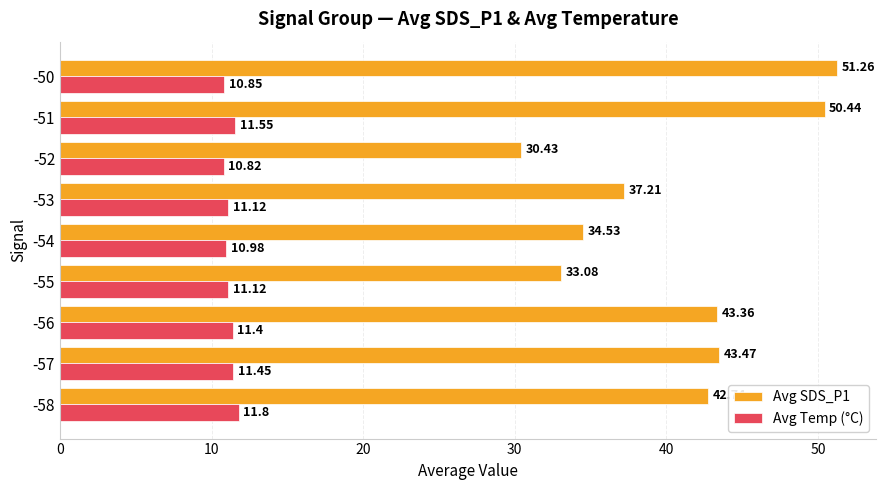

What is the maximum value for Avg Temp (°C)?

11.8